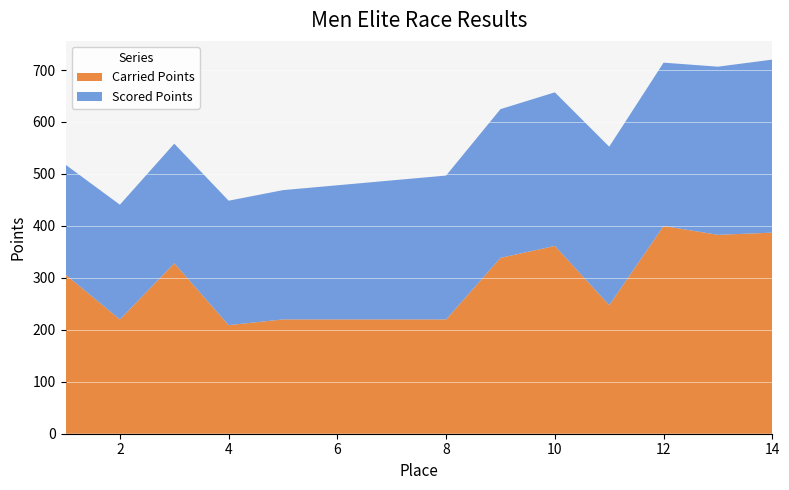

Reading left to right, what are all the values shown in this chart?

Carried Points: 1=306.3	2=220.0	3=328.1	4=209.0	5=220.0	6=220.0	7=220.0	8=220.0	9=338.5	10=361.5	11=247.5	12=399.9	13=382.8	14=387.1
Scored Points: 1=211.5	2=220.8	3=230.2	4=239.5	5=248.9	6=258.2	7=267.6	8=276.9	9=286.3	10=295.6	11=305.0	12=314.3	13=323.7	14=333.0